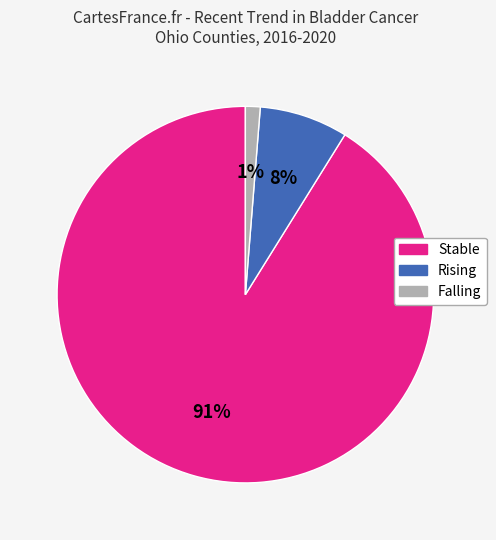

Is there any slice that represents more than half of the pie?

Yes